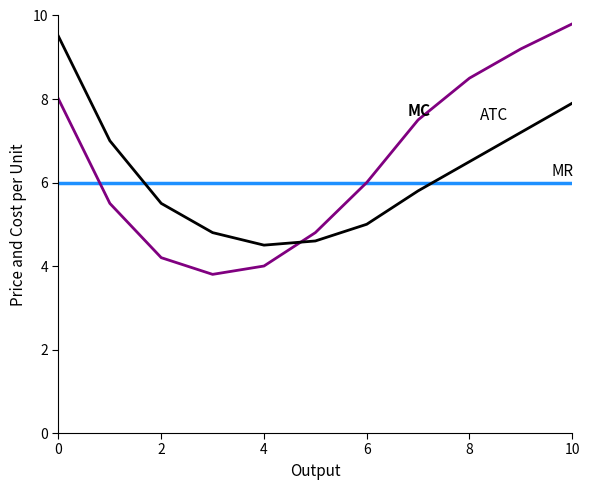

Reading left to right, what are all the values shown in this chart?

MR: 6.0	6.0	6.0	6.0	6.0	6.0	6.0	6.0	6.0	6.0	6.0
MC: 8.0	5.5	4.2	3.8	4.0	4.8	6.0	7.5	8.5	9.2	9.8
ATC: 9.5	7.0	5.5	4.8	4.5	4.6	5.0	5.8	6.5	7.2	7.9